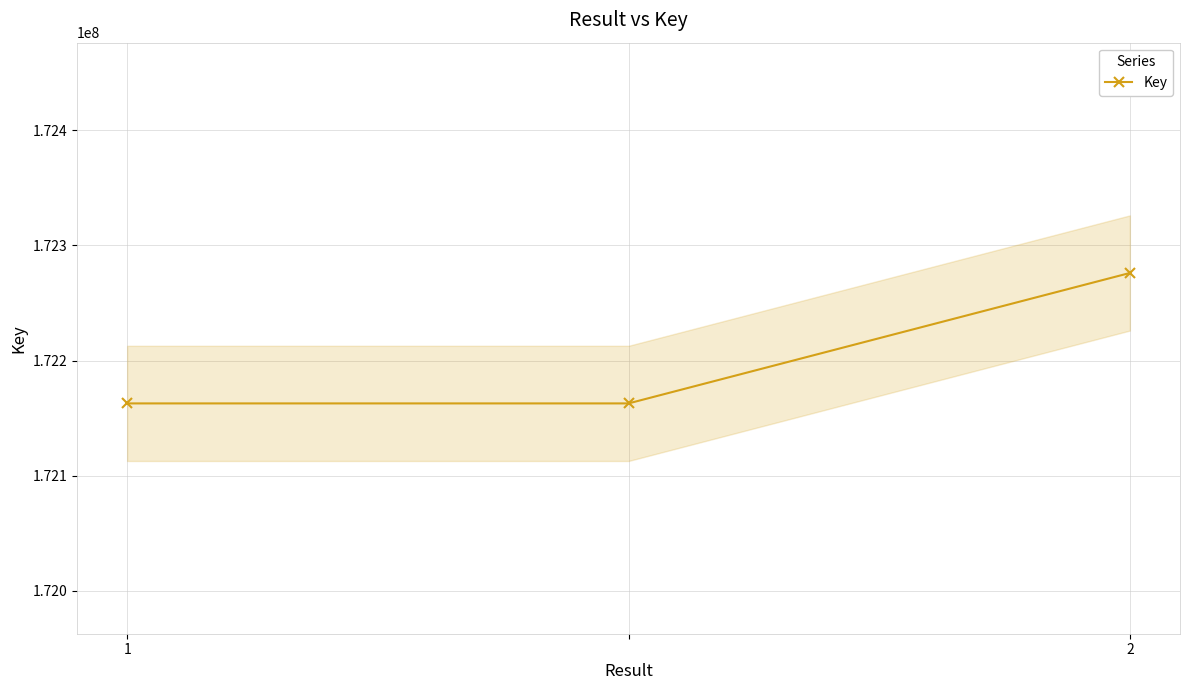

The value of Key at 1 is 227250445. True or false?

False